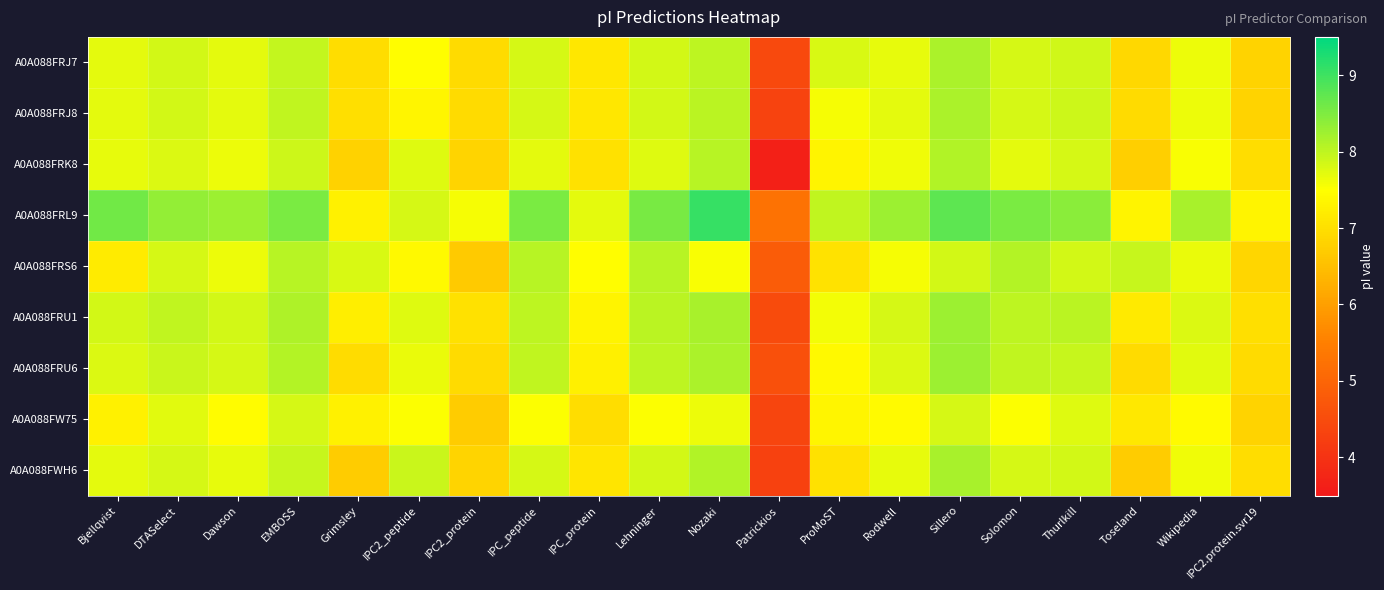

What is the total value across all series at Nozaki?

72.8